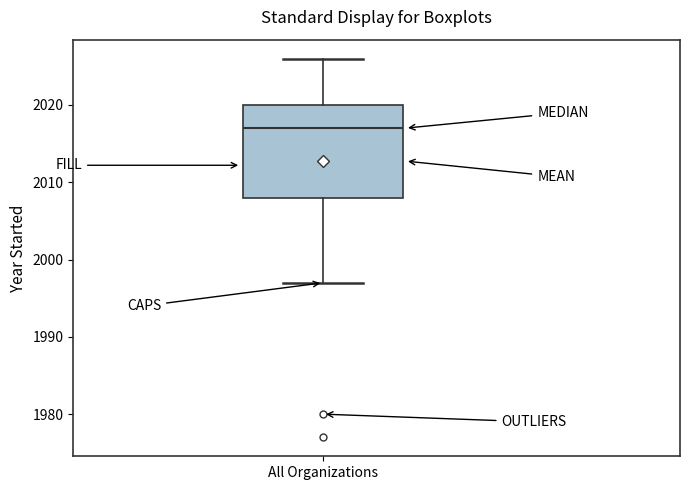

Where does the lower whisker of the box for All Organizations end on the y-axis? The values are not printed on the chart, so give them approximately, as read against the axis.

1997